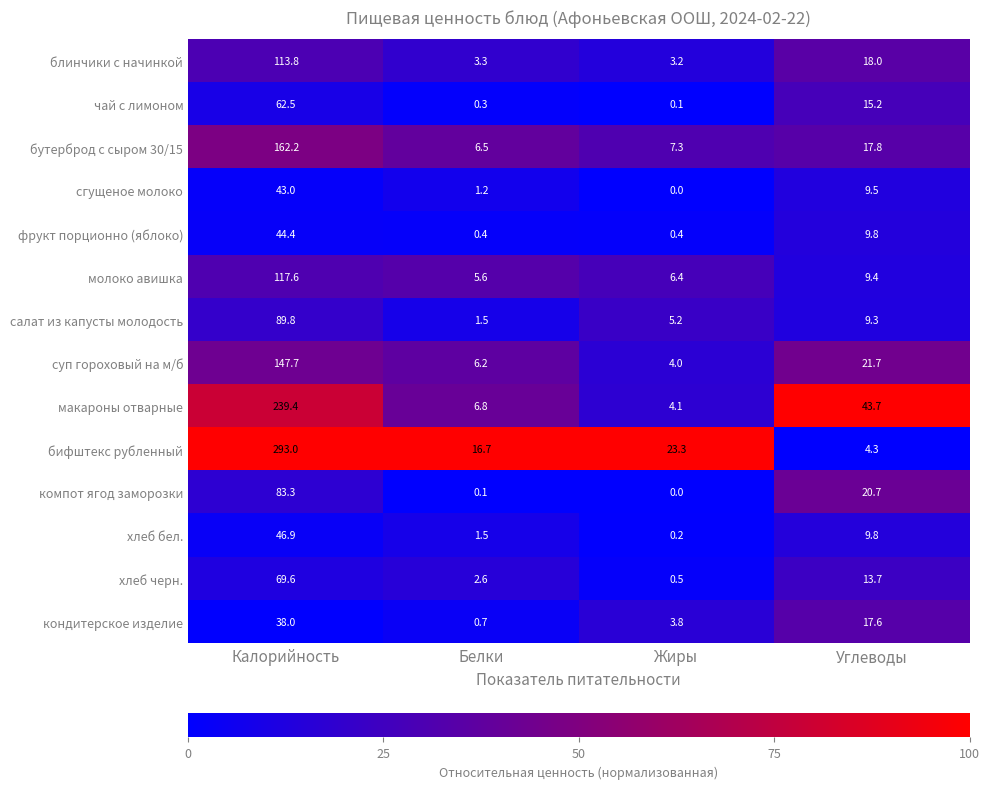

What is the sum of all молоко авишка values?

139.0